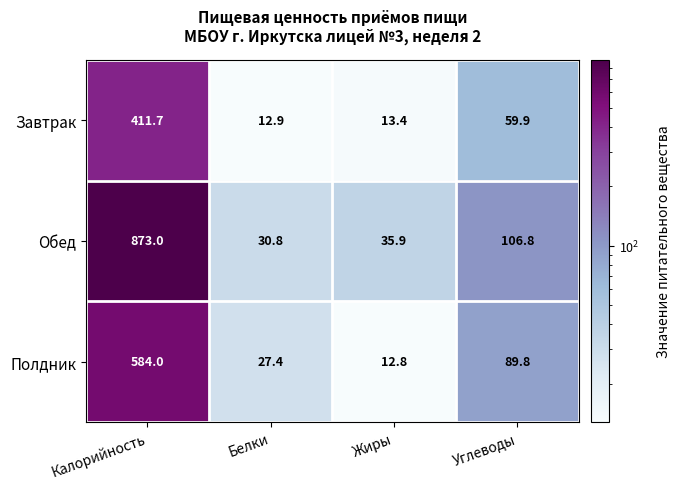

The value of Полдник at Белки is 37.0. True or false?

False